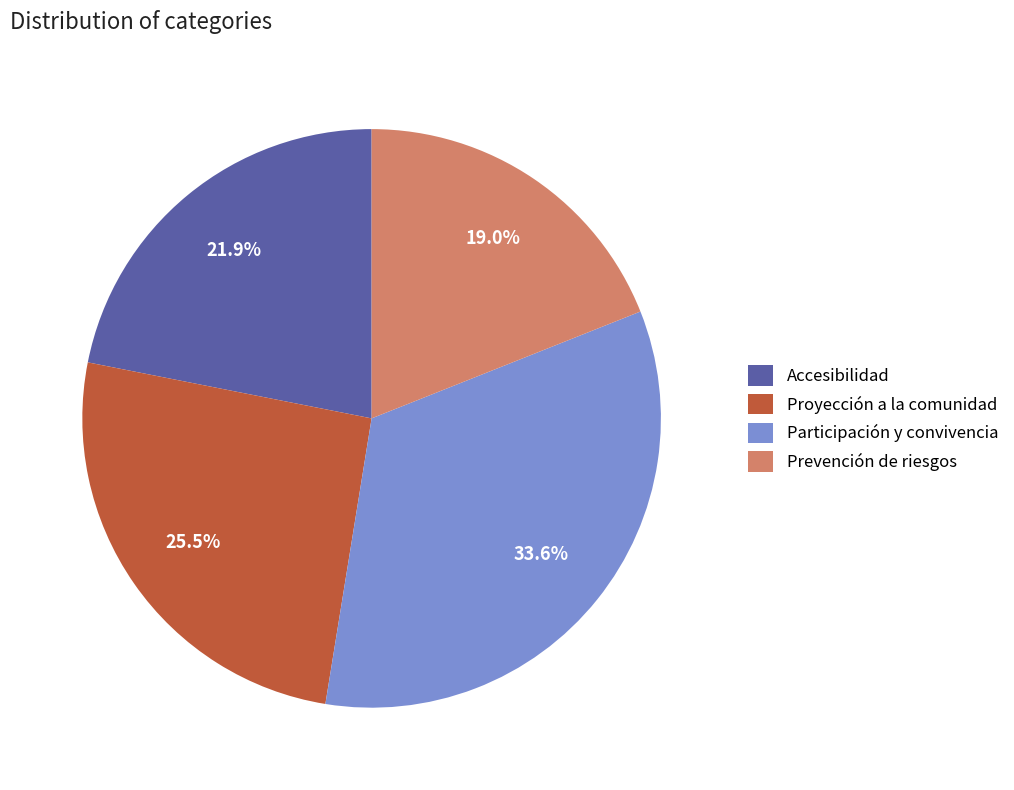

To the nearest percent, what is the difference between the largest and smallest slice percentages?

15%